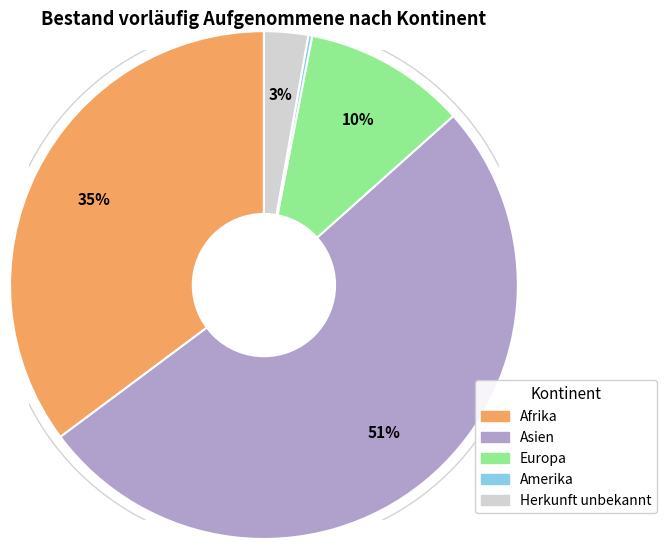

The Asien slice represents 51% of the pie. True or false?

True